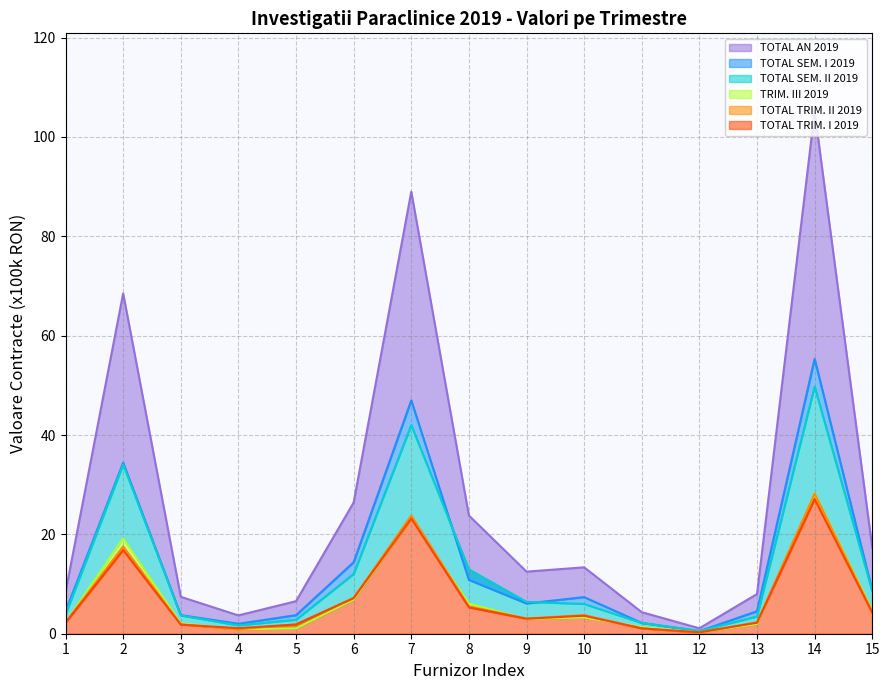

Which series has the widest spread of values?

TOTAL AN 2019